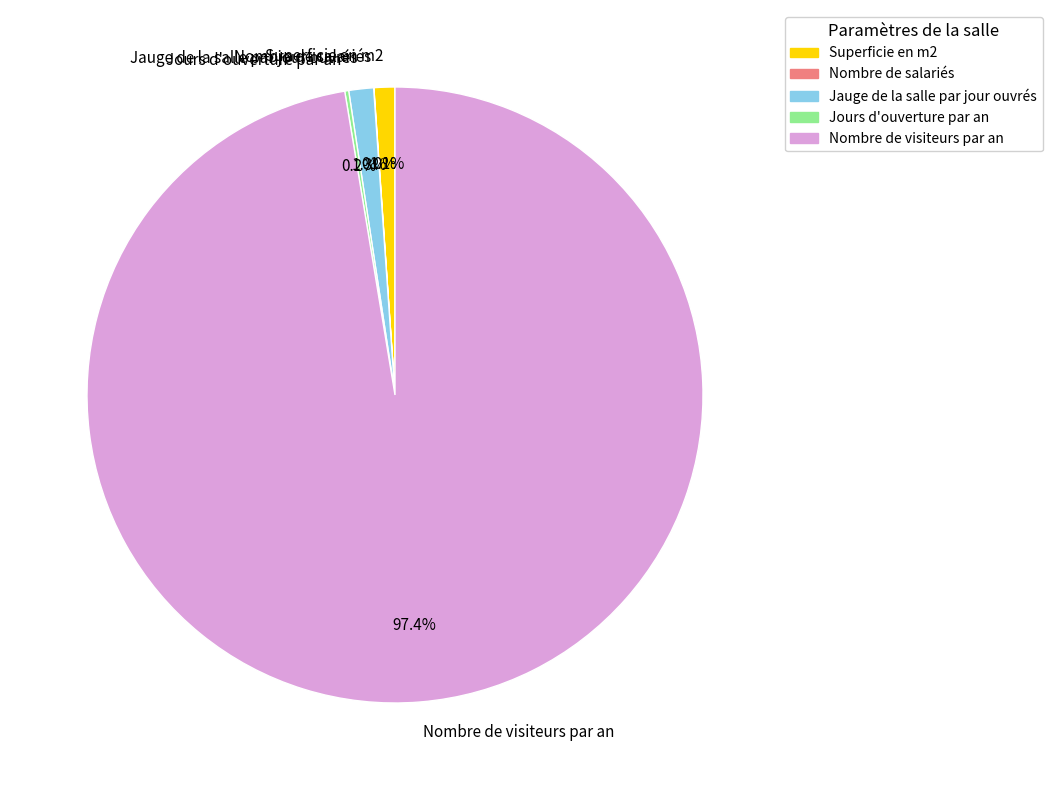

Does any single category account for the majority?

Yes